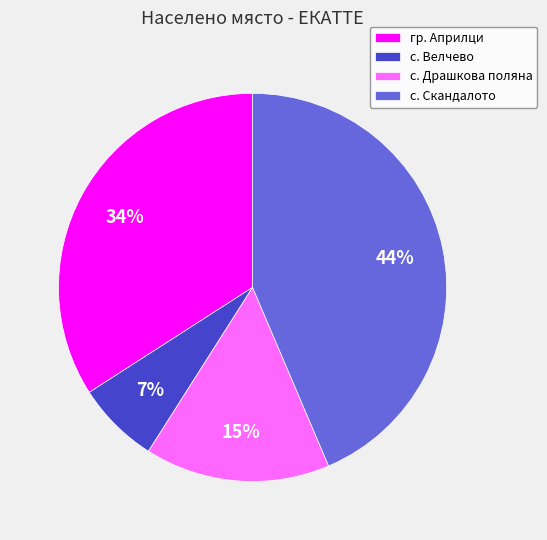

Which slice is the largest?

с. Скандалото